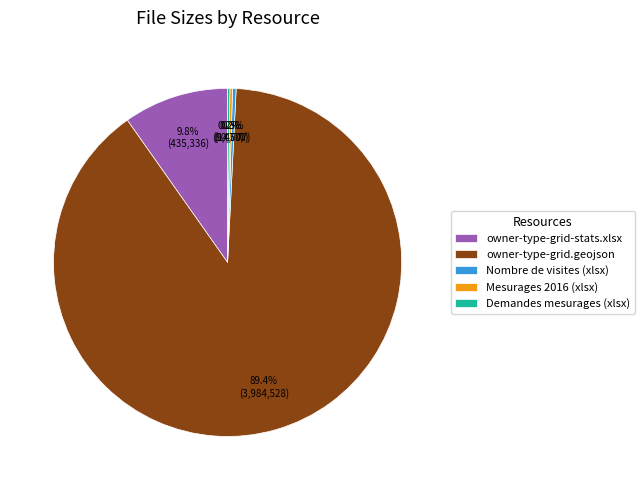

What percentage is the owner-type-grid-stats.xlsx slice, to the nearest percent?

10%